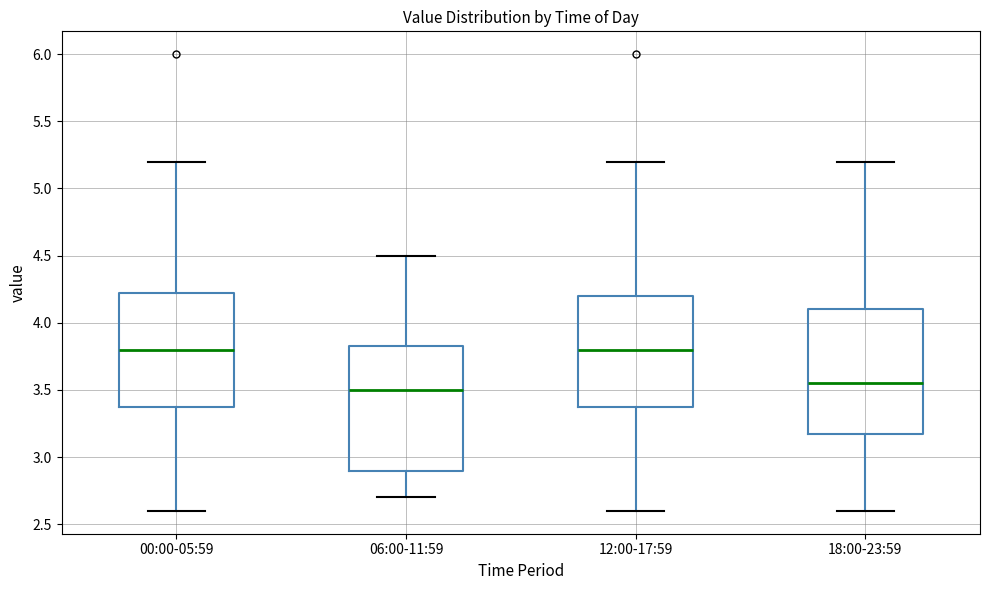

Reading left to right, read every box against the y-axis: the position of its median line, the range the box covers, and the ends of its whiskers. The values are not printed on the chart, so give them approximately, as read against the axis.

00:00-05:59: median 3.80, box 3.40 to 4.25, whiskers 2.60 to 5.20
06:00-11:59: median 3.50, box 2.90 to 3.85, whiskers 2.70 to 4.50
12:00-17:59: median 3.80, box 3.40 to 4.20, whiskers 2.60 to 5.20
18:00-23:59: median 3.55, box 3.20 to 4.10, whiskers 2.60 to 5.20